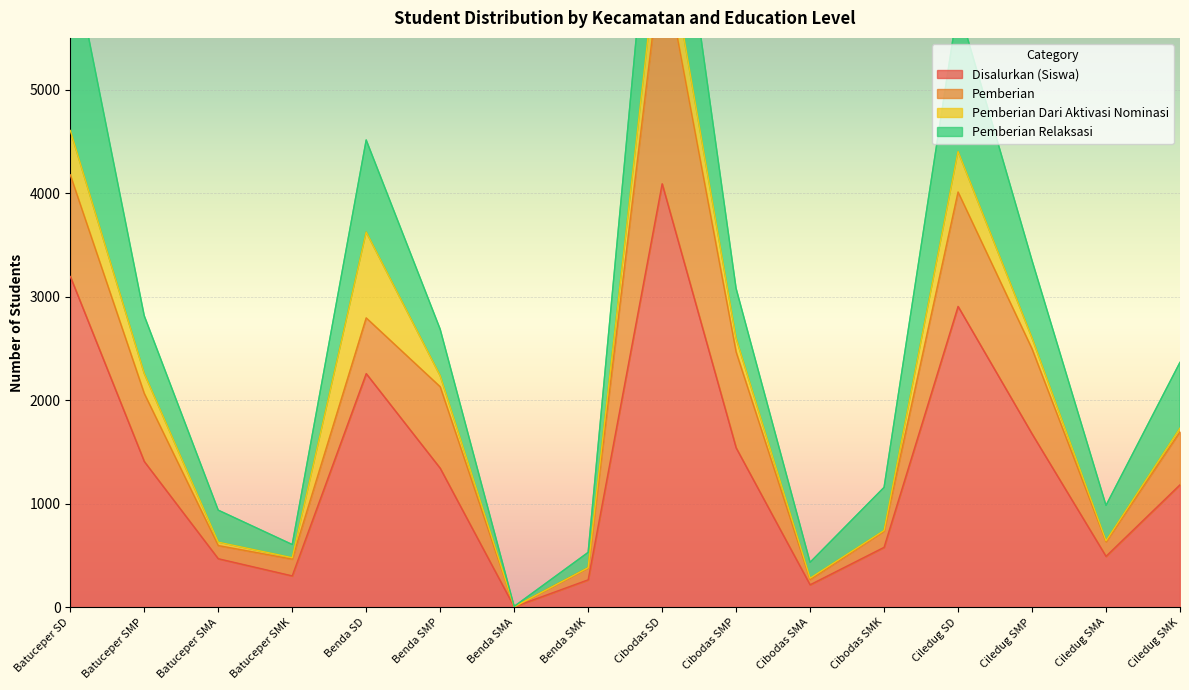

Where is the first local maximum for Disalurkan (Siswa)?

Benda SD